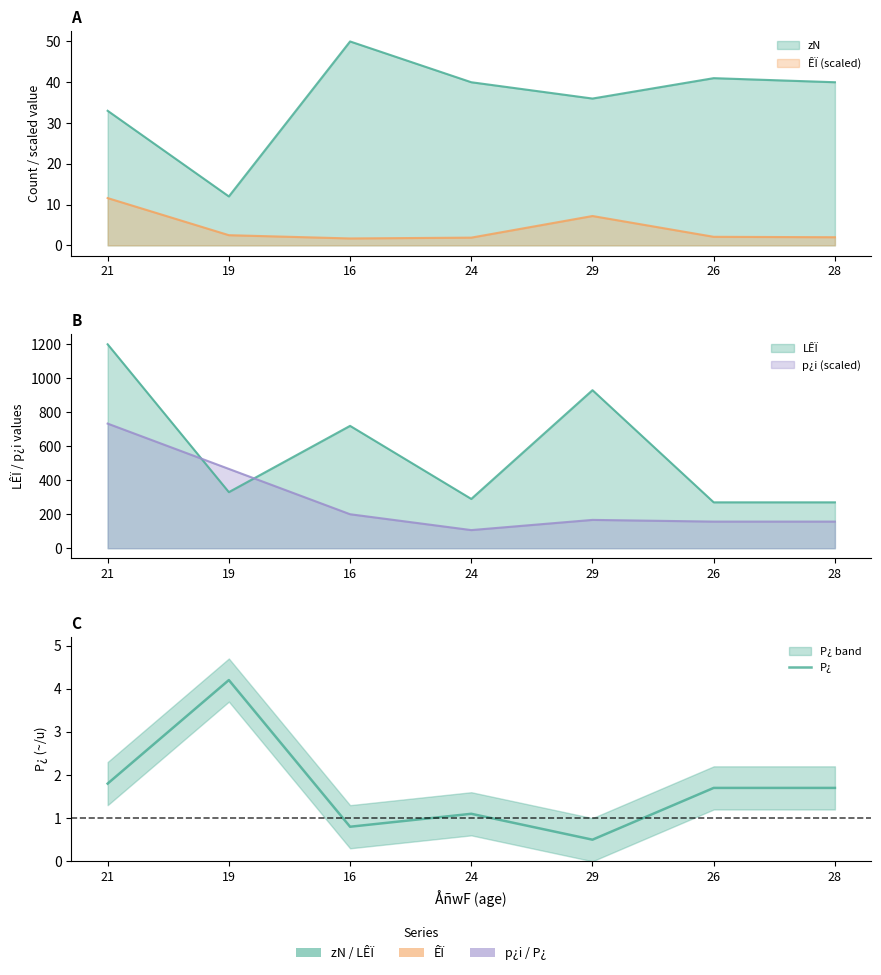

How many data points are above 1?

5